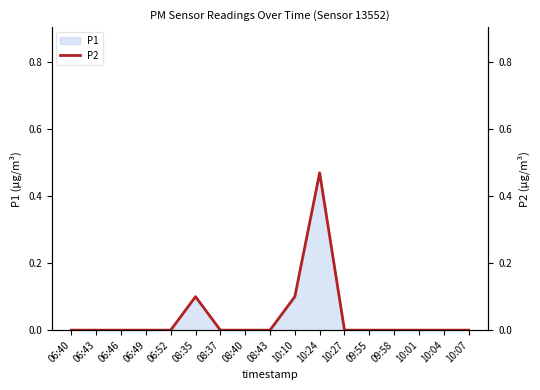

Reading left to right, extract all data points from this chart.

06:40=0.0	06:43=0.0	06:46=0.0	06:49=0.0	06:52=0.0	08:35=0.1	08:37=0.0	08:40=0.0	08:43=0.0	10:10=0.1	10:24=0.5	10:27=0.0	09:55=0.0	09:58=0.0	10:01=0.0	10:04=0.0	10:07=0.0